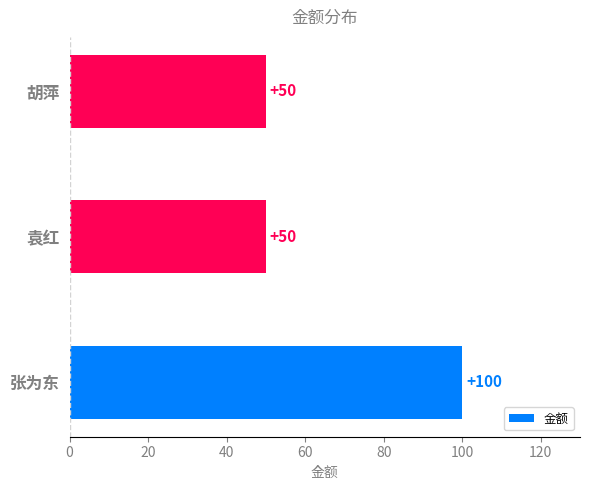

The chart shows a value of 50 at 袁红. True or false?

True